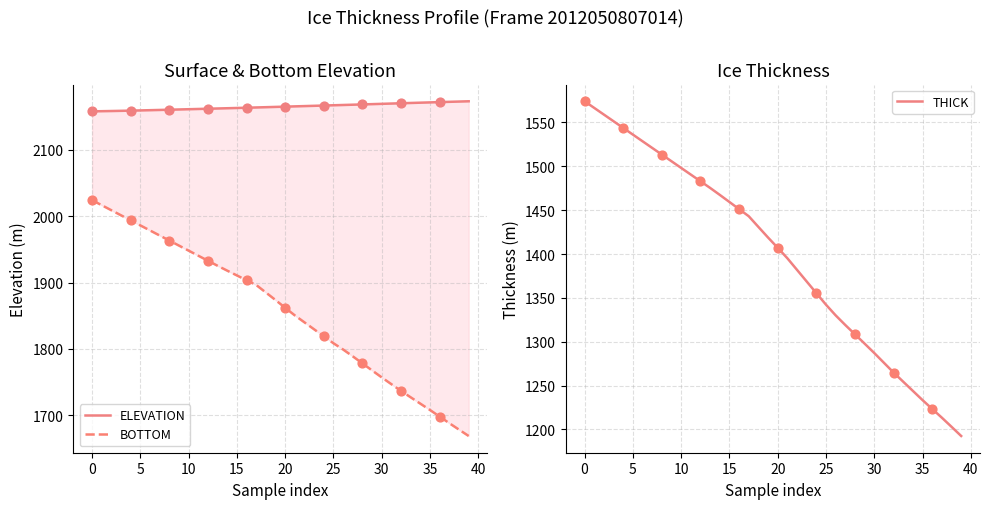

Which series reaches the minimum Y coordinate?

THICK